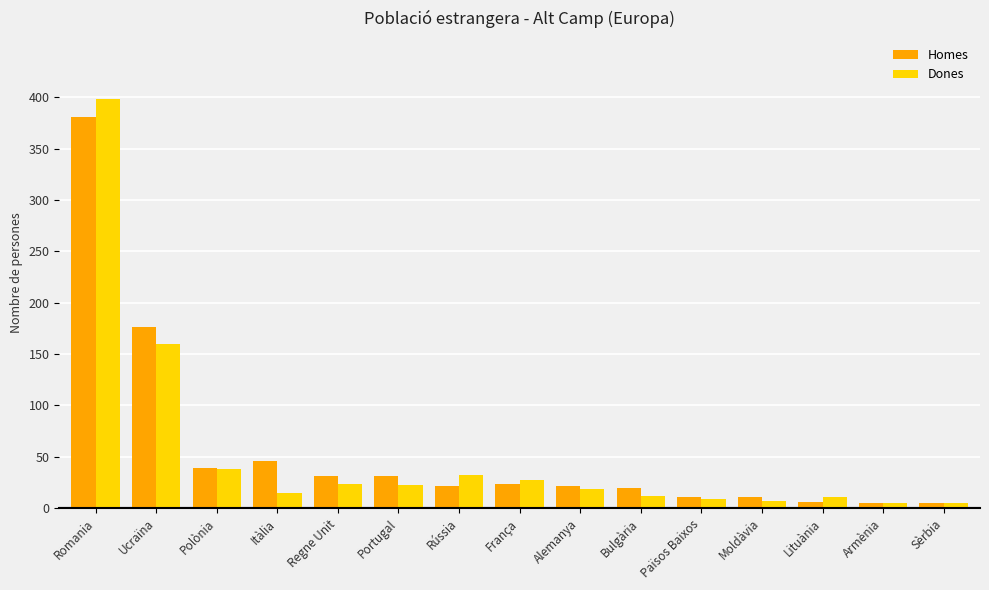

The Dones series shows 11 at Lituània. True or false?

True